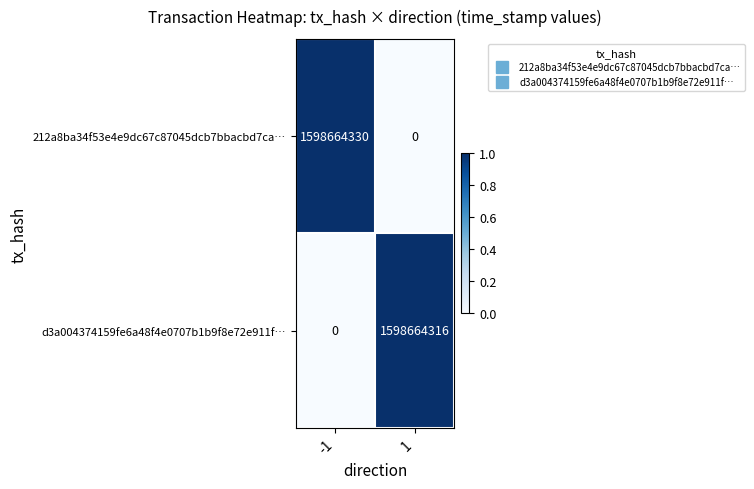

Is the value of d3a004374159fe6a48f4e0707b1b9f8e72e911f… at 1 greater than the value of 212a8ba34f53e4e9dc67c87045dcb7bbacbd7ca… at -1?

No